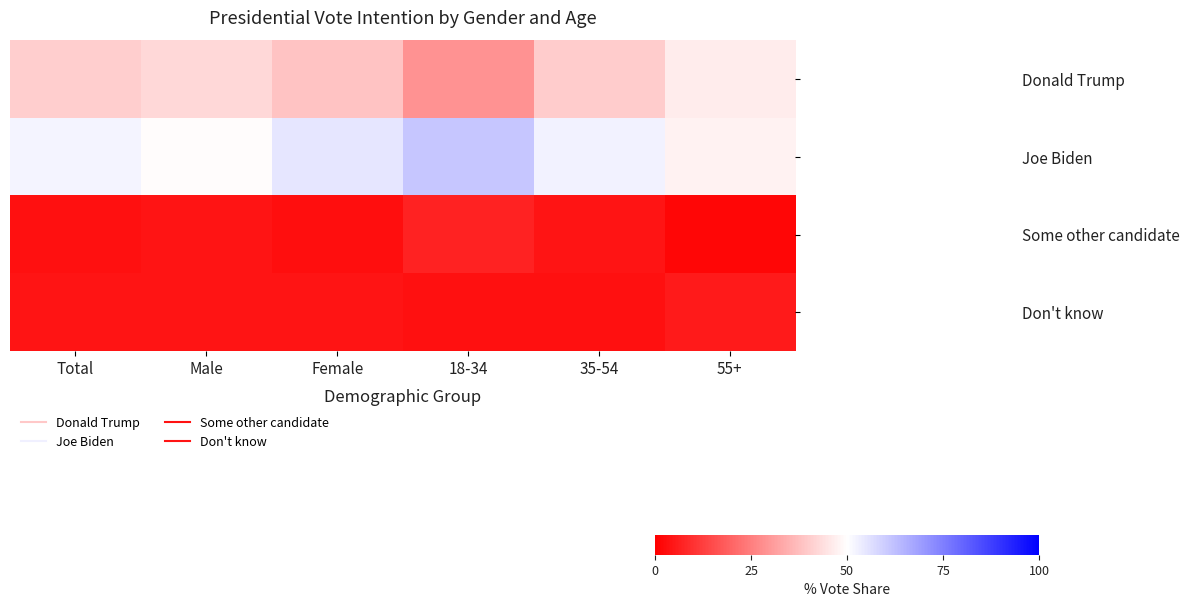

Reading left to right, list all the values displayed in this chart.

Donald Trump: Total=0.4	Male=0.4	Female=0.4	18-34=0.3	35-54=0.4	55+=0.5
Joe Biden: Total=0.5	Male=0.5	Female=0.5	18-34=0.6	35-54=0.5	55+=0.5
Some other candidate: Total=0.0	Male=0.0	Female=0.0	18-34=0.1	35-54=0.0	55+=0.0
Don't know: Total=0.0	Male=0.0	Female=0.0	18-34=0.0	35-54=0.0	55+=0.1